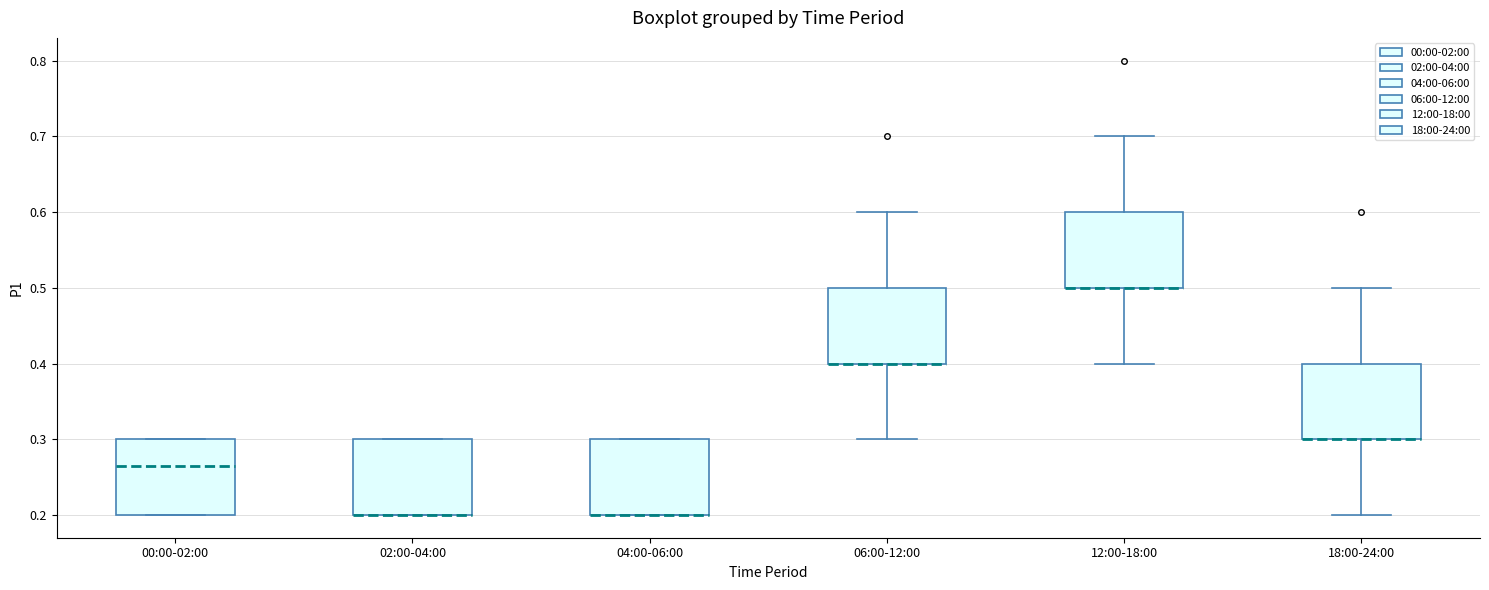

Where is the lower edge of the box for 02:00-04:00 on the y-axis? The values are not printed on the chart, so give them approximately, as read against the axis.

0.20